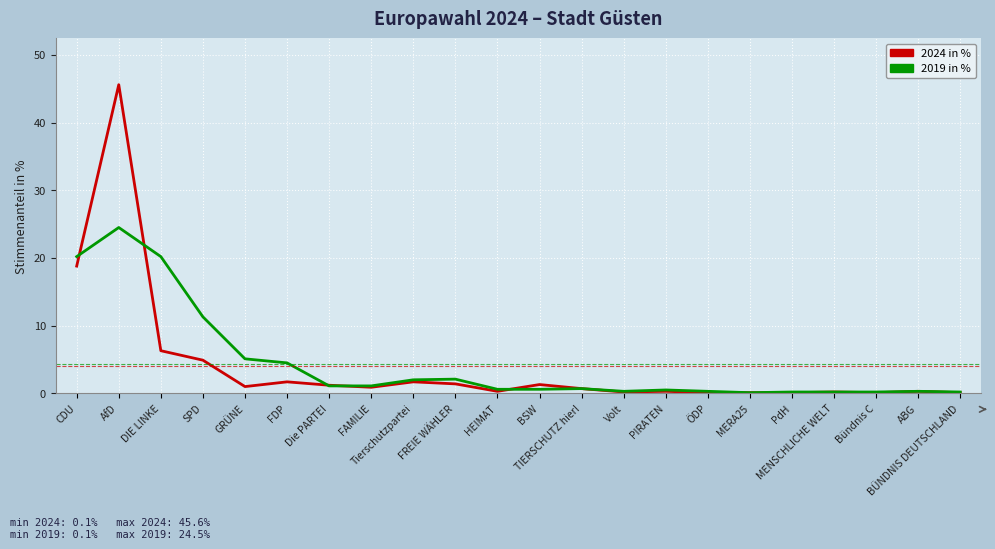

The value of 2024 in % at DIE LINKE is 2.3. True or false?

False